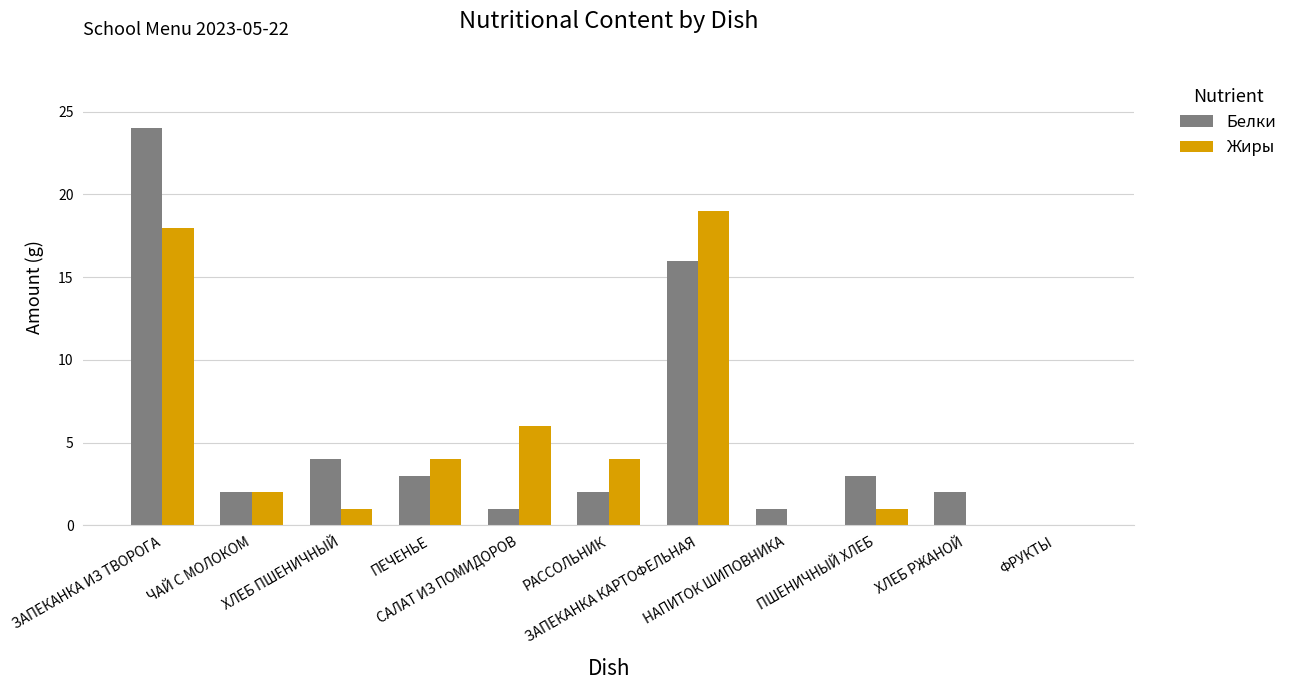

What is the maximum value for Белки?

24